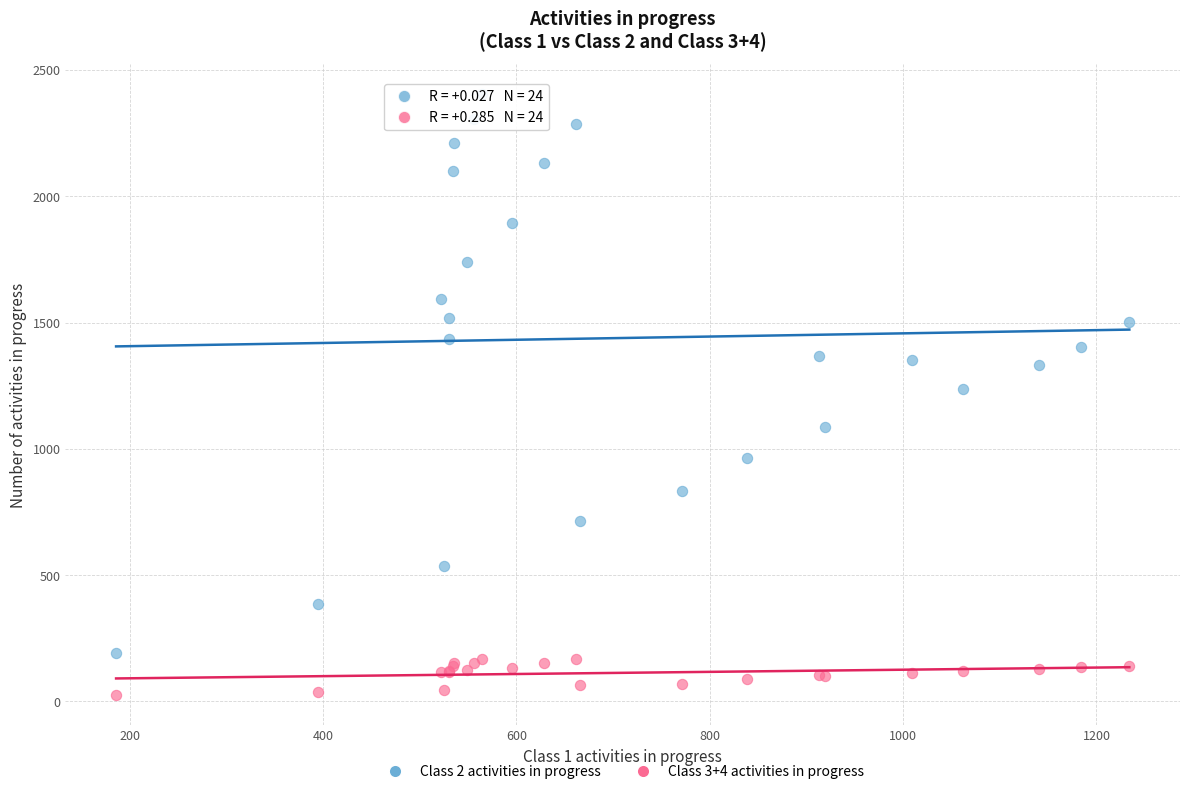

Which series contains the lowest Y value?

Class 3+4 activities in progress